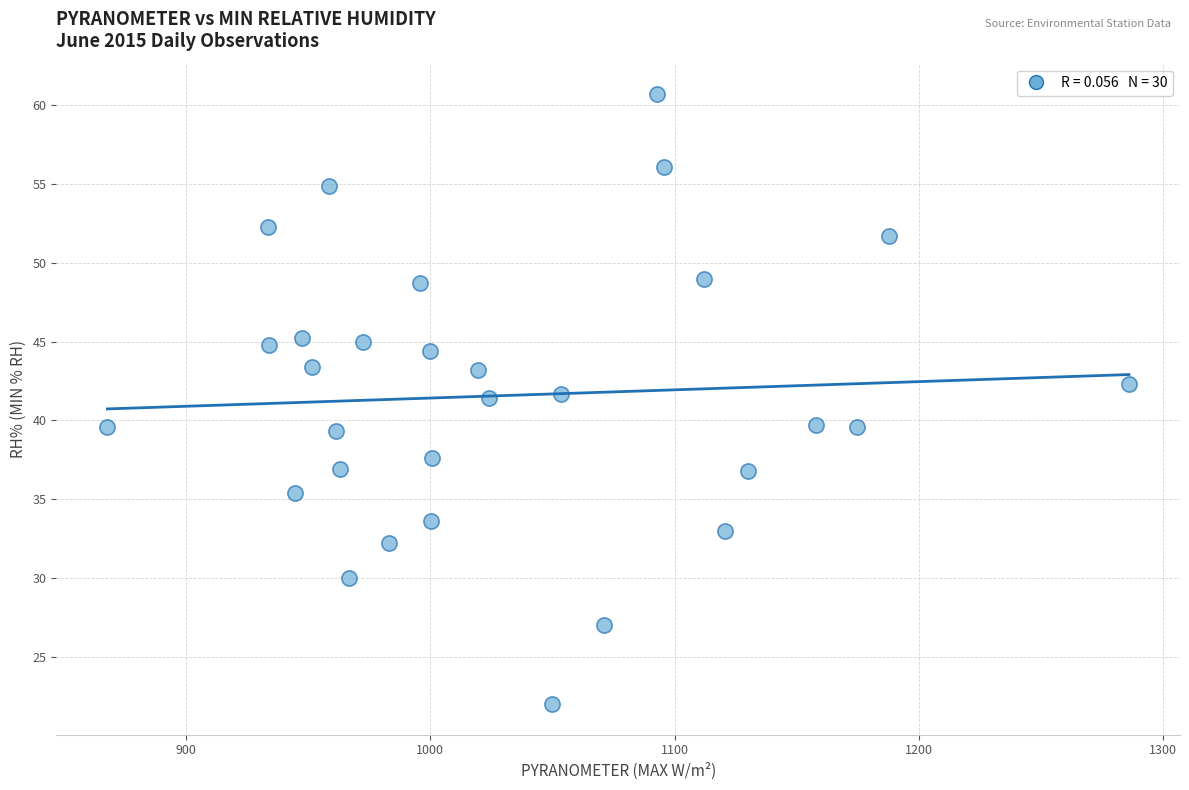

What is the range of X values (max minus min)?

418.4